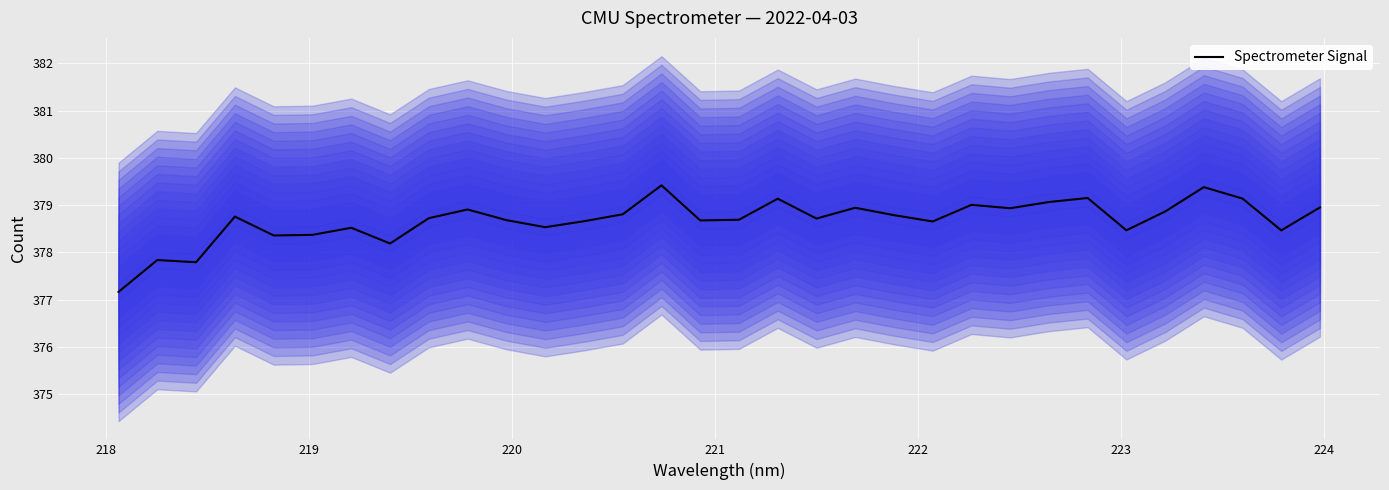

How many values are below 378?

3